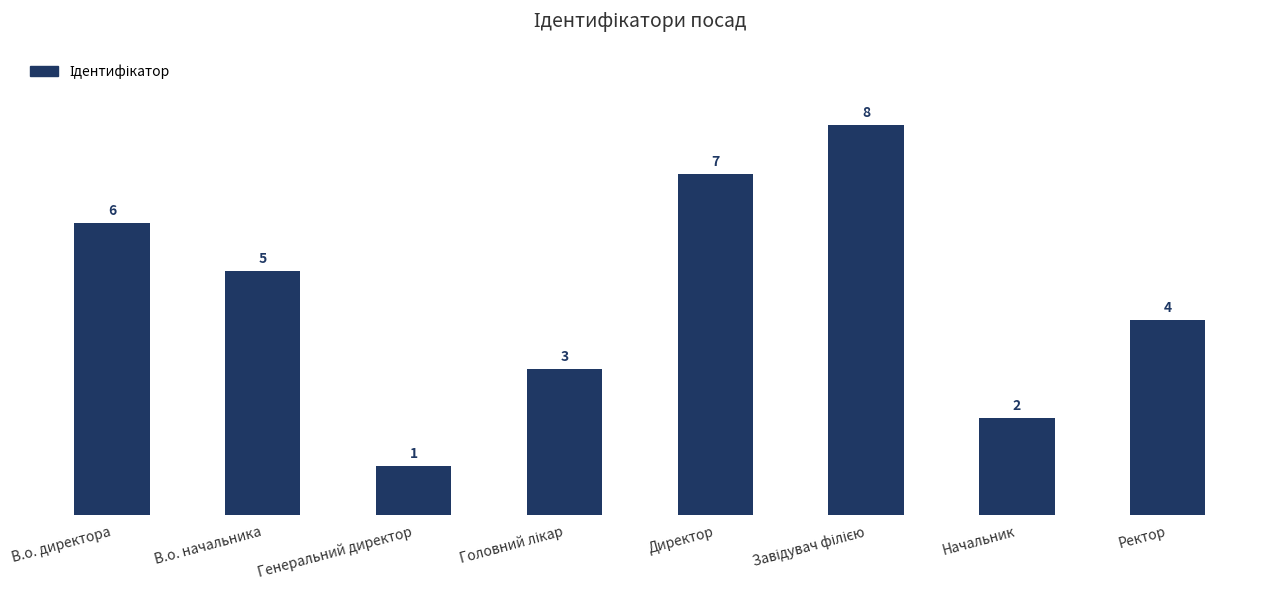

How many distinct data groups are displayed?

1